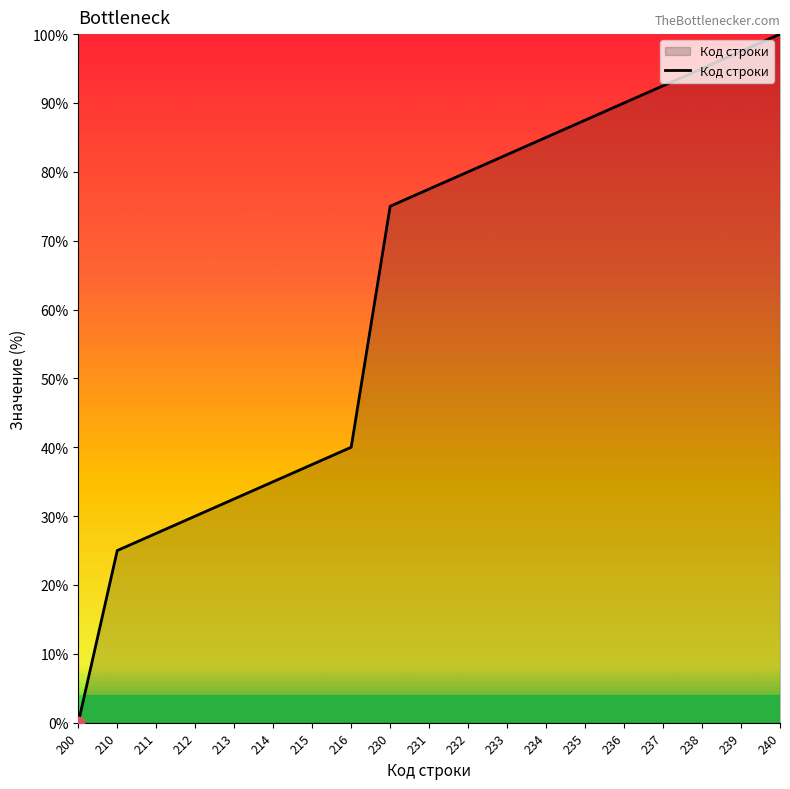

Which has a higher value, 210 or 215?

215